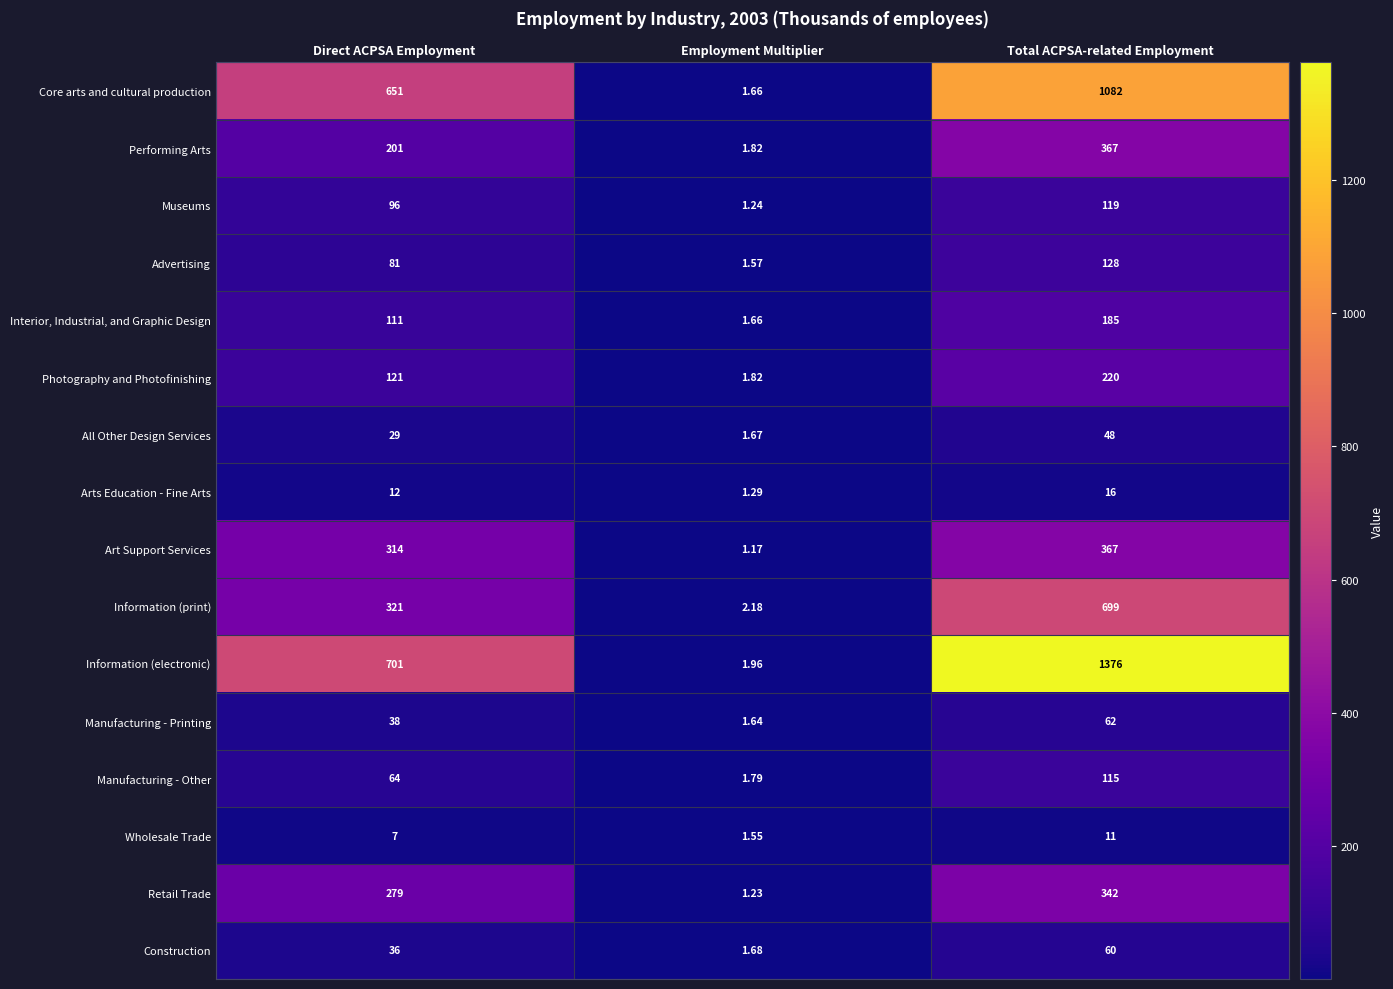

Where is Arts Education - Fine Arts nearest to the value 8?

Direct ACPSA Employment